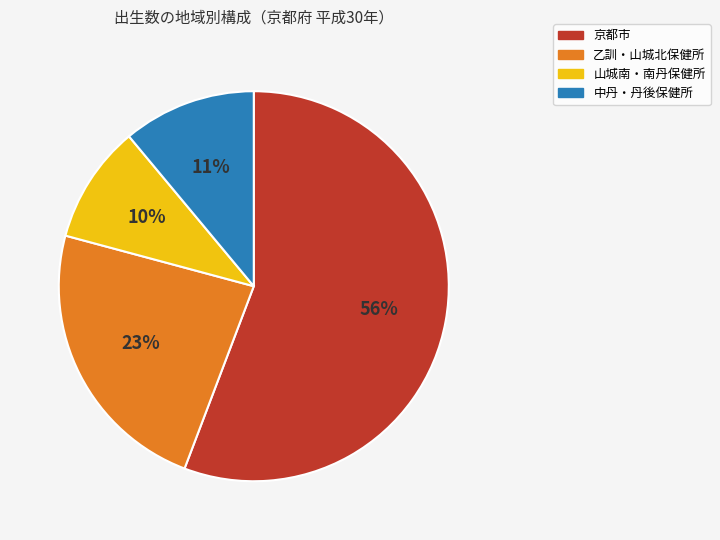

Does any single category account for the majority?

Yes